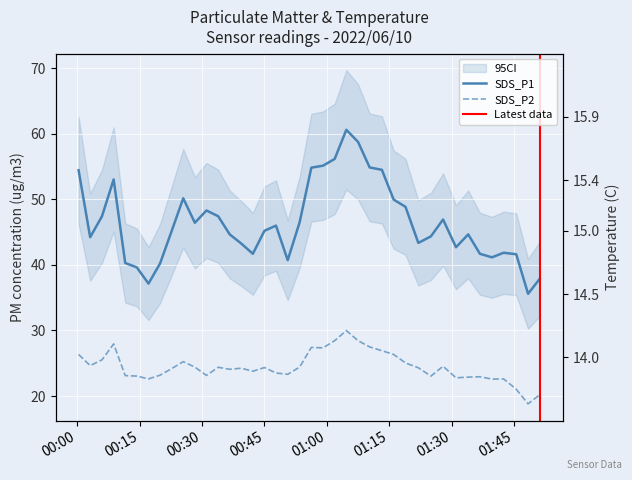

Which series has the largest range (max minus min)?

SDS_P1